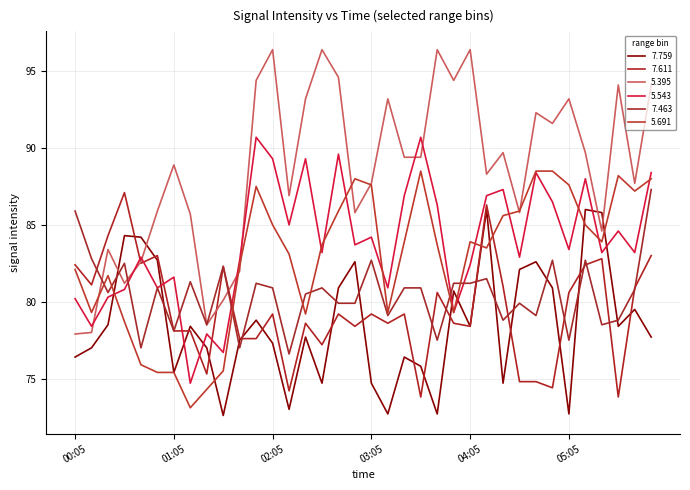

Where is 7.463 nearest to the value 81?

00:55